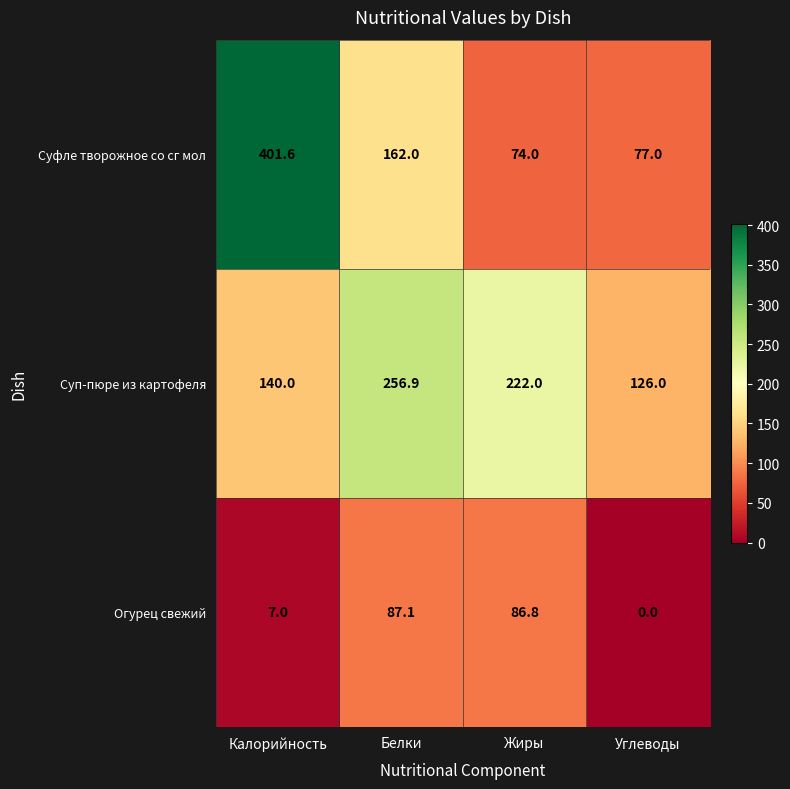

List the labels in order of Суфле творожное со сг мол value, largest first.

Калорийность, Белки, Углеводы, Жиры